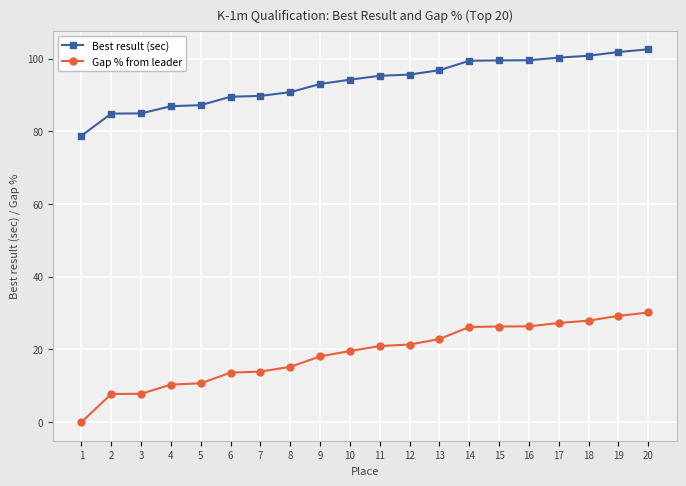

How many values in Gap % from leader are above zero?

19